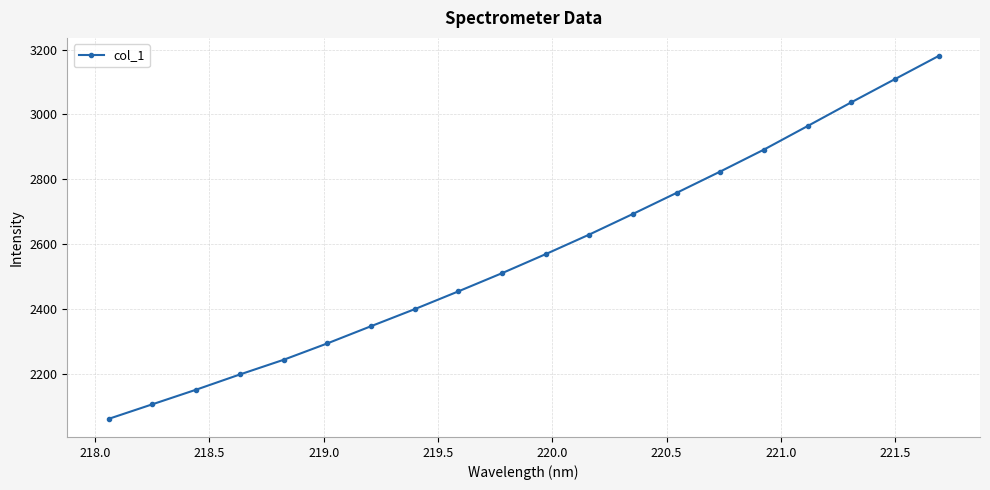

Reading left to right, transcribe all the data shown in this chart.

2061.5	2106.5	2151.4	2198.3	2243.5	2294.0	2347.0	2399.5	2454.4	2510.5	2569.2	2629.7	2693.3	2758.2	2824.0	2891.5	2964.1	3037.2	3108.8	3180.0